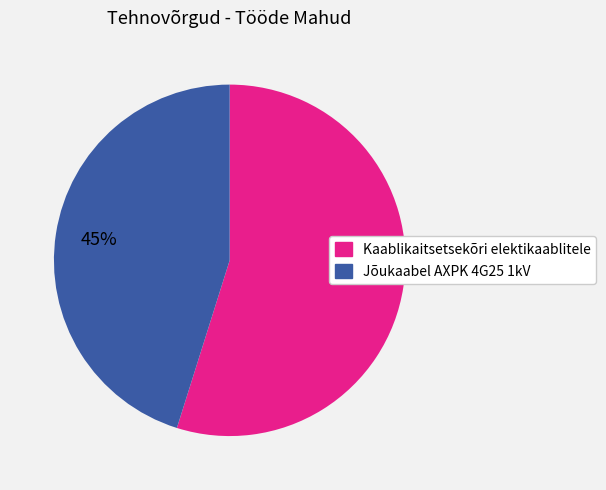

Between Kaablikaitsetsekõri elektikaablitele and Jõukaabel AXPK 4G25 1kV, which is larger?

Kaablikaitsetsekõri elektikaablitele